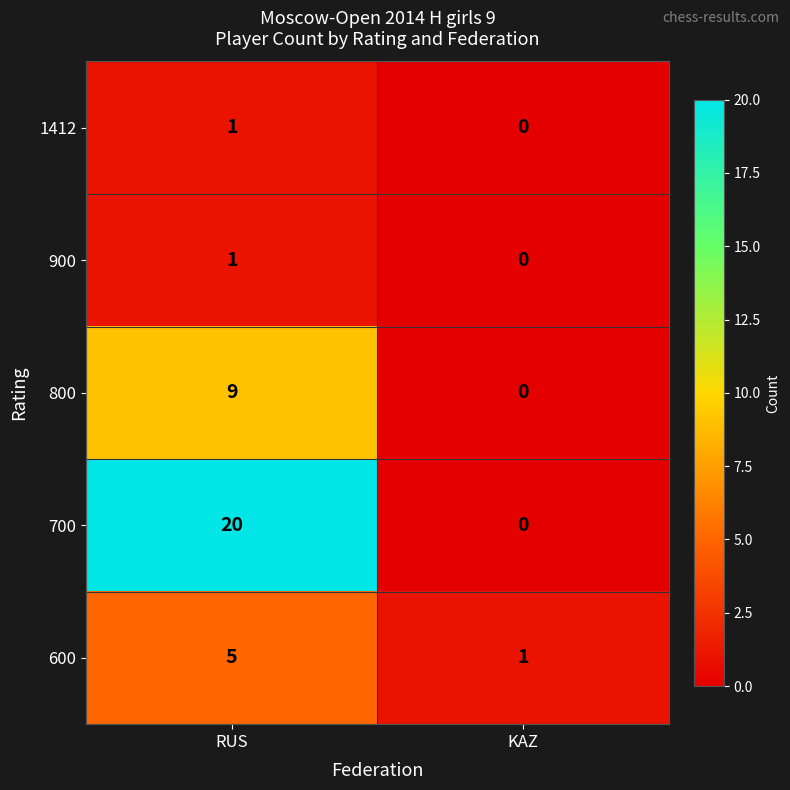

Which series has the largest total across all categories?

700